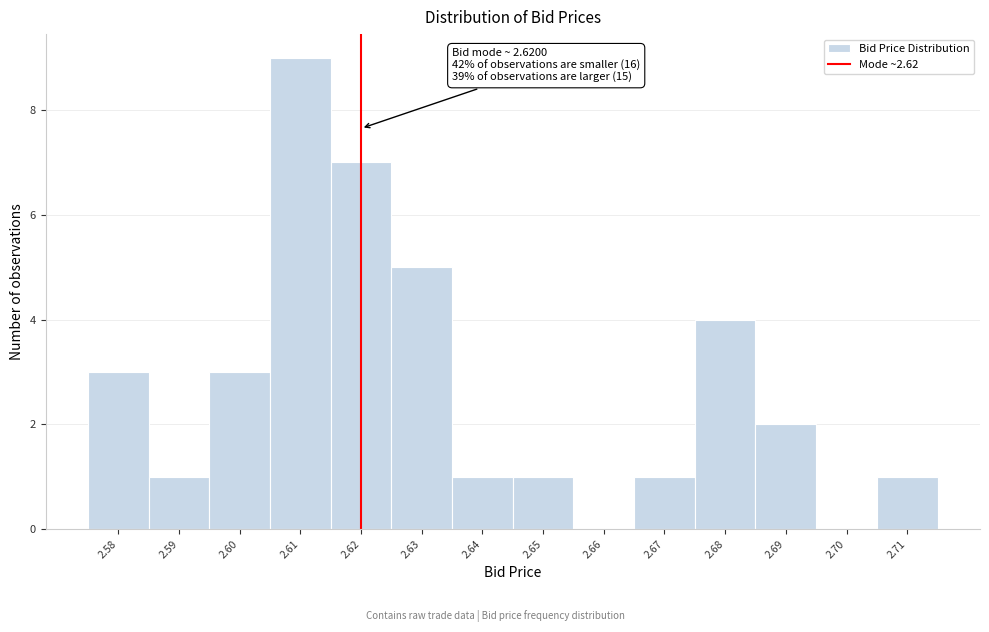

Which range on the x-axis has the tallest bar?

2.605 to 2.615